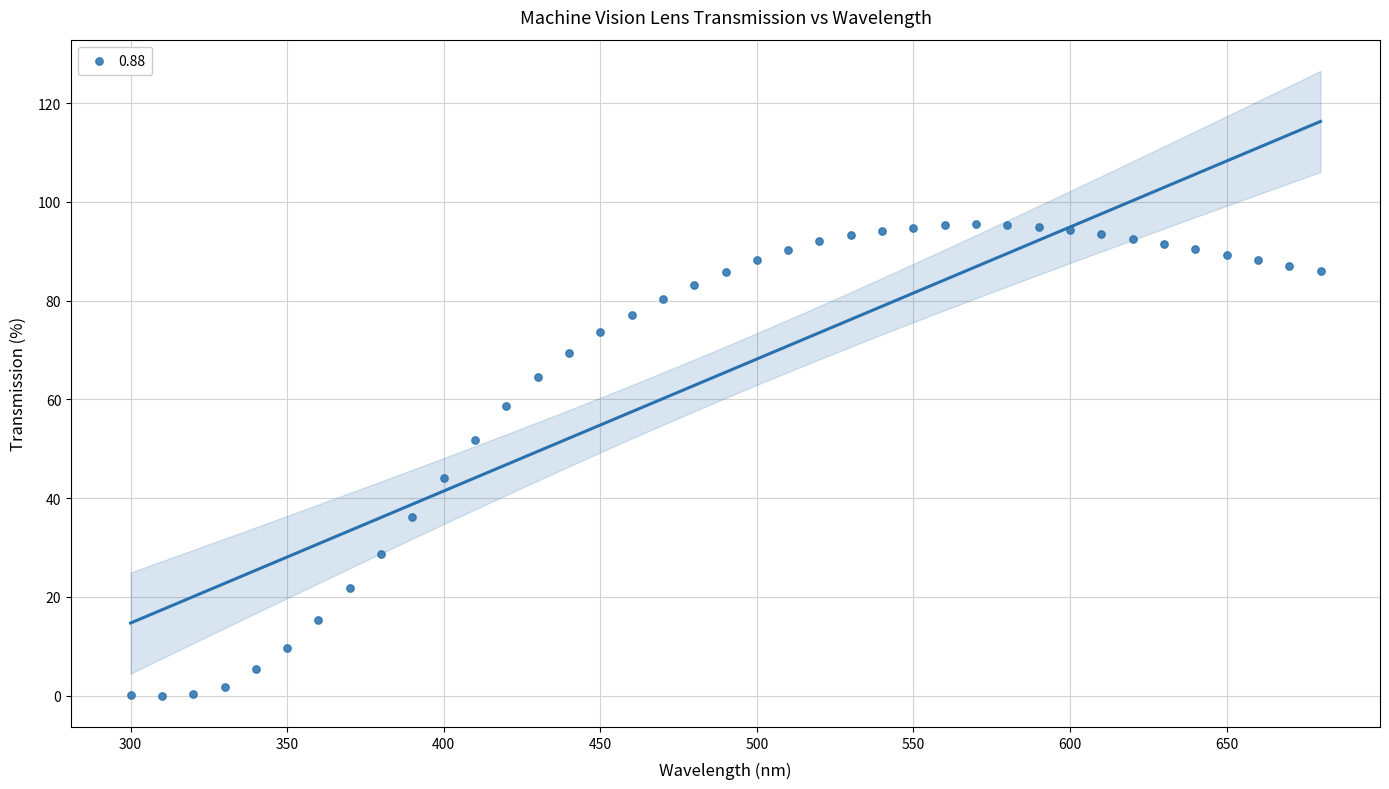

What Y value in the scatter plot is closest to 47?

44.0